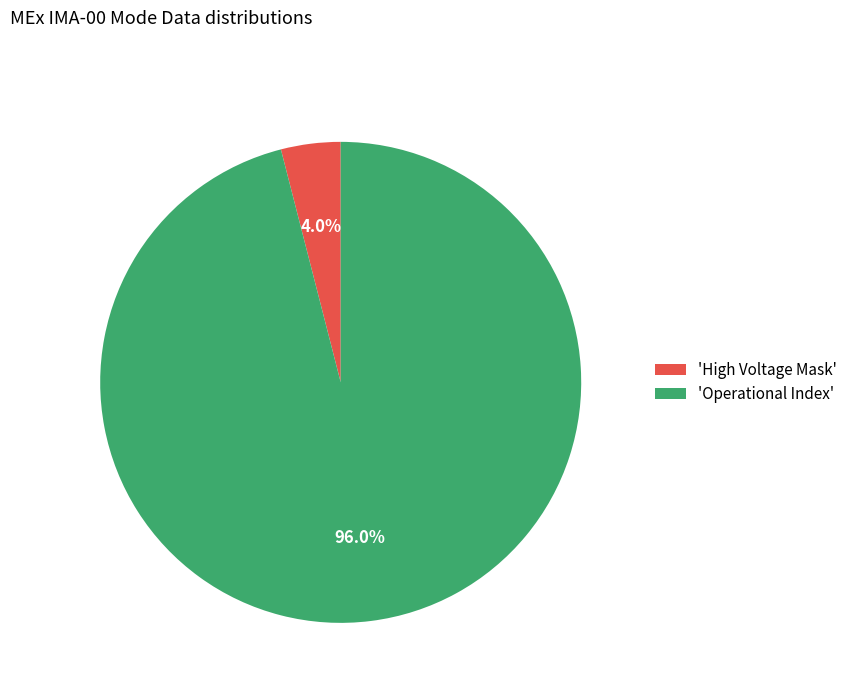

Rank the categories by value from lowest to highest.

'High Voltage Mask', 'Operational Index'